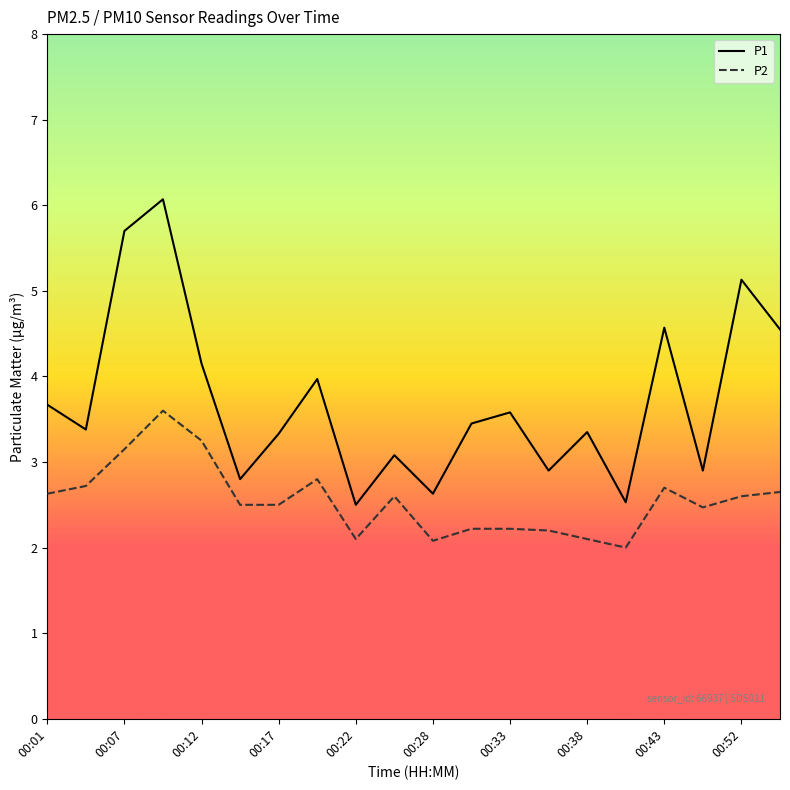

Rank the series by their average value, from highest to lowest.

P1, P2